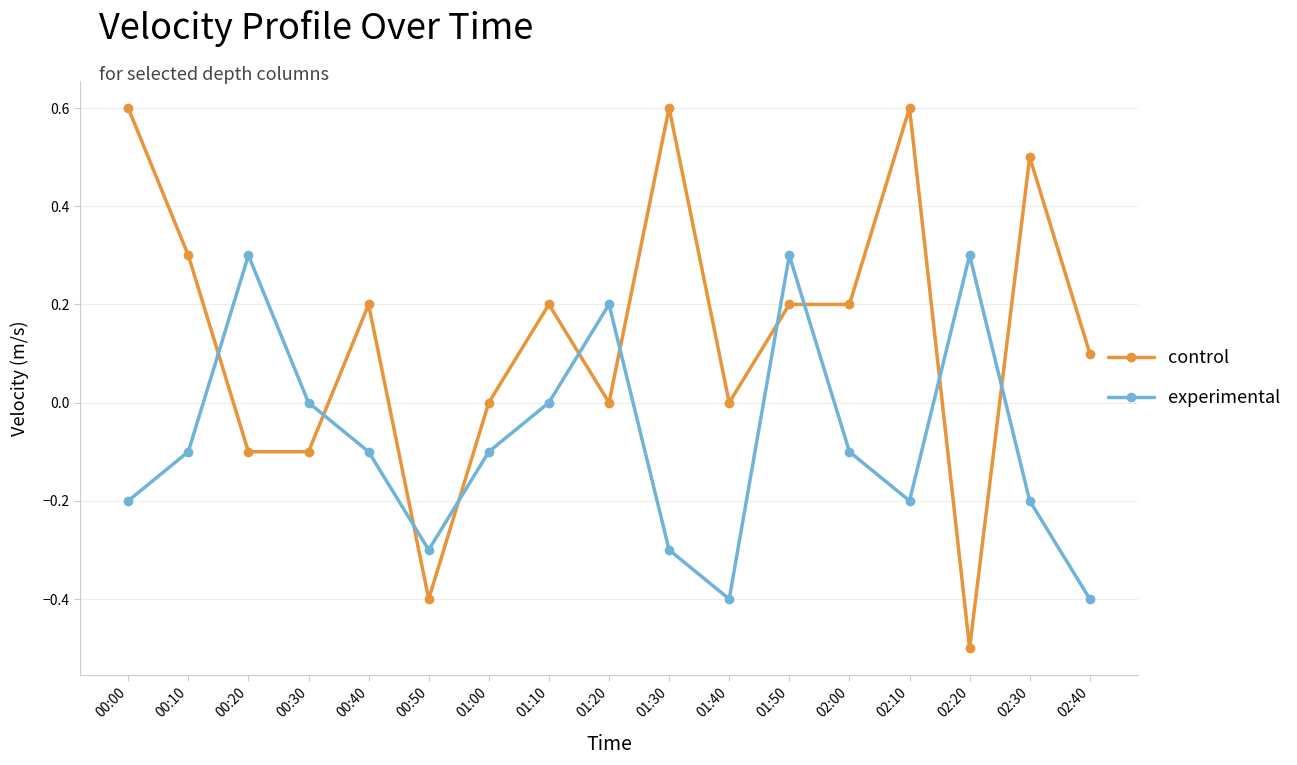

True or false: experimental and control cross at least once.

True